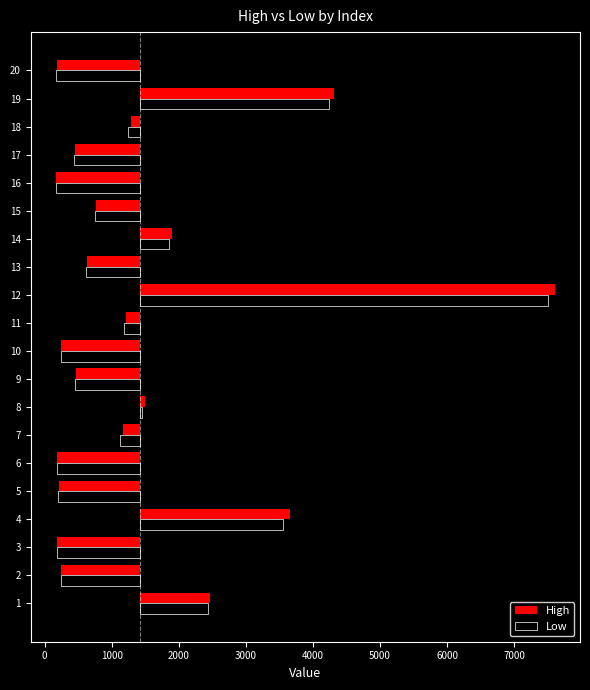

What are all the series names shown in the legend?

High, Low